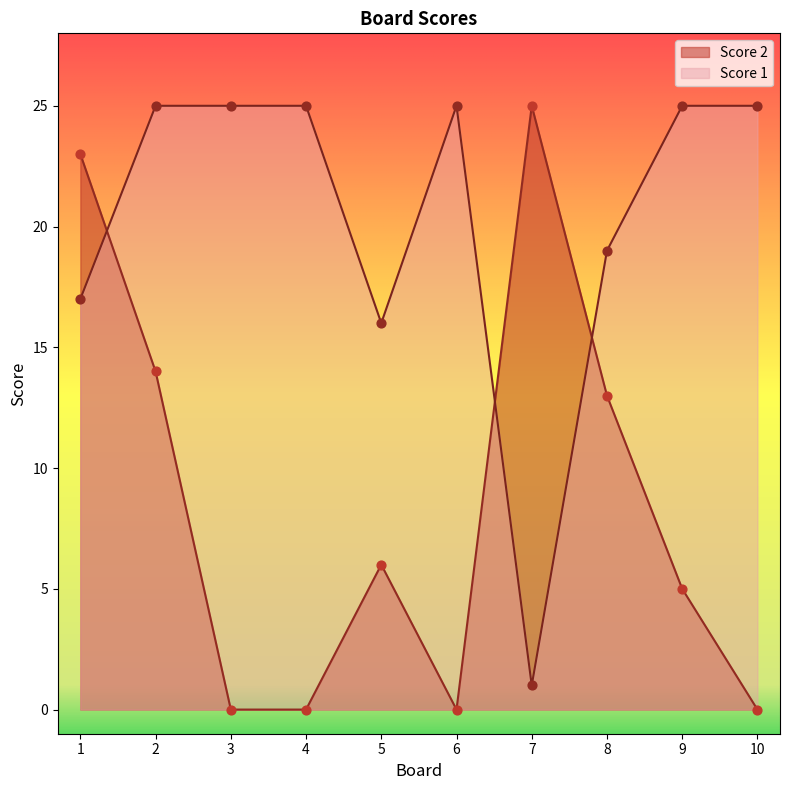

Which series has the largest total across all categories?

Score 1